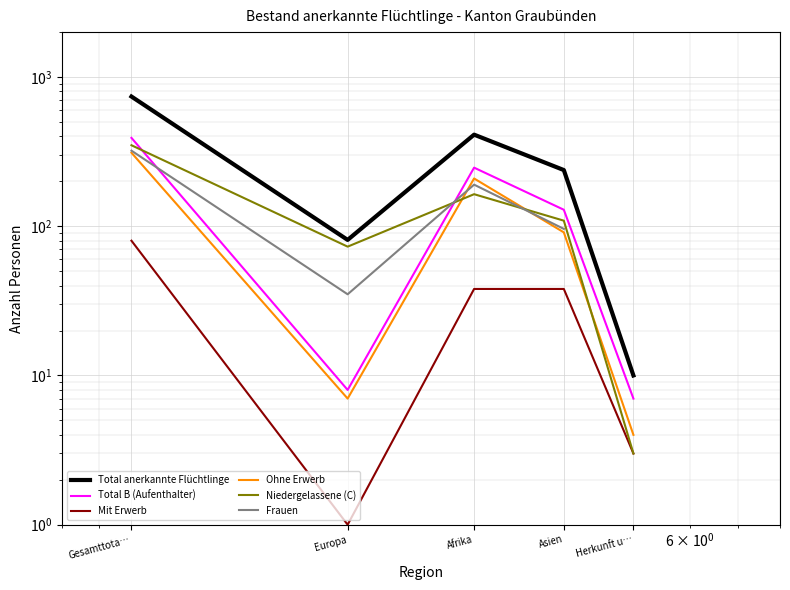

What is the label of the 1st point from the right?

Herkunft u…